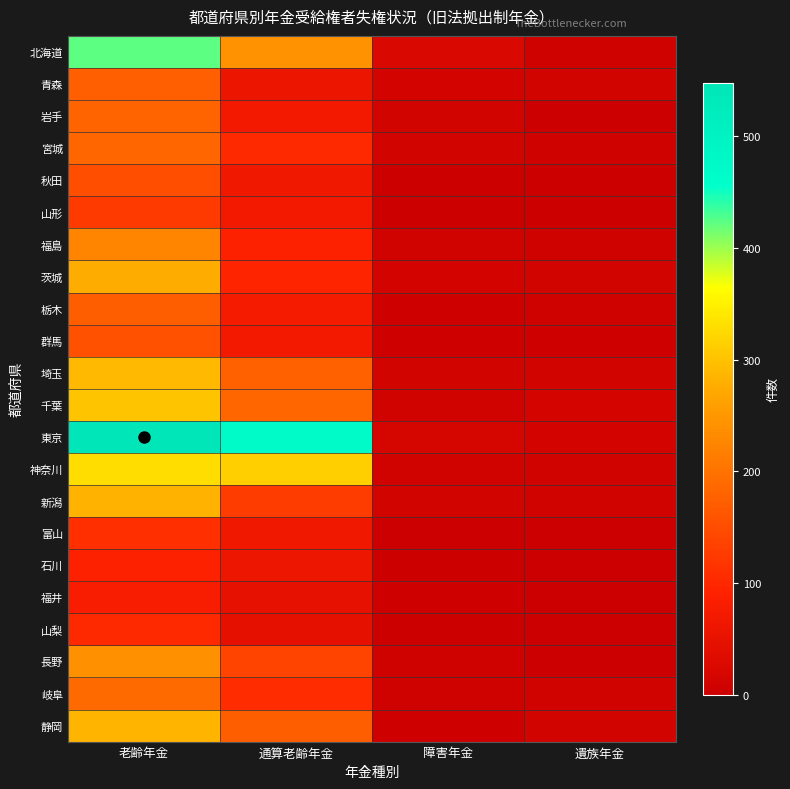

Reading left to right, what are all the values shown in this chart?

北海道: 老齢年金=422	通算老齢年金=243	障害年金=24	遺族年金=8
青森: 老齢年金=174	通算老齢年金=59	障害年金=13	遺族年金=11
岩手: 老齢年金=181	通算老齢年金=69	障害年金=12	遺族年金=2
宮城: 老齢年金=184	通算老齢年金=102	障害年金=12	遺族年金=7
秋田: 老齢年金=151	通算老齢年金=67	障害年金=3	遺族年金=4
山形: 老齢年金=126	通算老齢年金=69	障害年金=4	遺族年金=3
福島: 老齢年金=223	通算老齢年金=90	障害年金=10	遺族年金=7
茨城: 老齢年金=278	通算老齢年金=95	障害年金=14	遺族年金=11
栃木: 老齢年金=173	通算老齢年金=73	障害年金=6	遺族年金=8
群馬: 老齢年金=155	通算老齢年金=70	障害年金=5	遺族年金=5
埼玉: 老齢年金=289	通算老齢年金=176	障害年金=12	遺族年金=11
千葉: 老齢年金=303	通算老齢年金=182	障害年金=9	遺族年金=17
東京: 老齢年金=548	通算老齢年金=471	障害年金=19	遺族年金=13
神奈川: 老齢年金=329	通算老齢年金=313	障害年金=10	遺族年金=9
新潟: 老齢年金=283	通算老齢年金=128	障害年金=12	遺族年金=9
富山: 老齢年金=110	通算老齢年金=68	障害年金=2	遺族年金=2
石川: 老齢年金=90	通算老齢年金=61	障害年金=4	遺族年金=1
福井: 老齢年金=80	通算老齢年金=48	障害年金=5	遺族年金=1
山梨: 老齢年金=101	通算老齢年金=46	障害年金=4	遺族年金=0
長野: 老齢年金=240	通算老齢年金=139	障害年金=8	遺族年金=2
岐阜: 老齢年金=189	通算老齢年金=105	障害年金=8	遺族年金=9
静岡: 老齢年金=285	通算老齢年金=173	障害年金=6	遺族年金=11